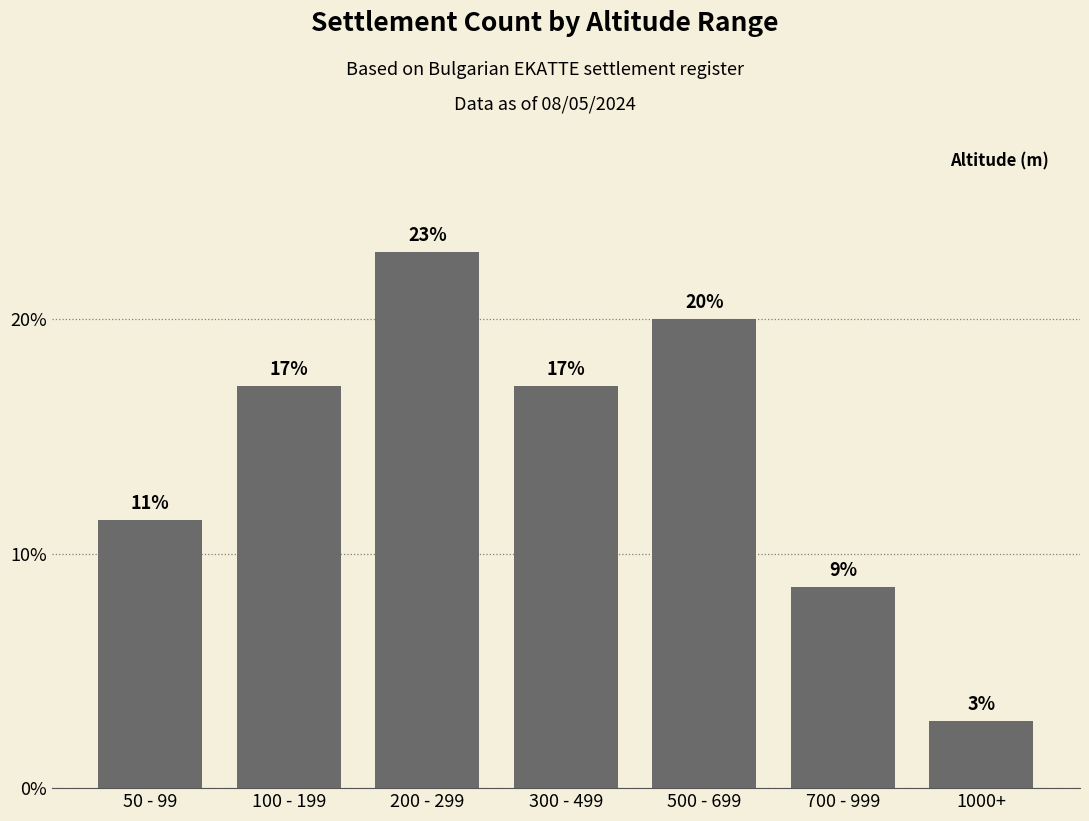

Does the chart contain any negative values?

No